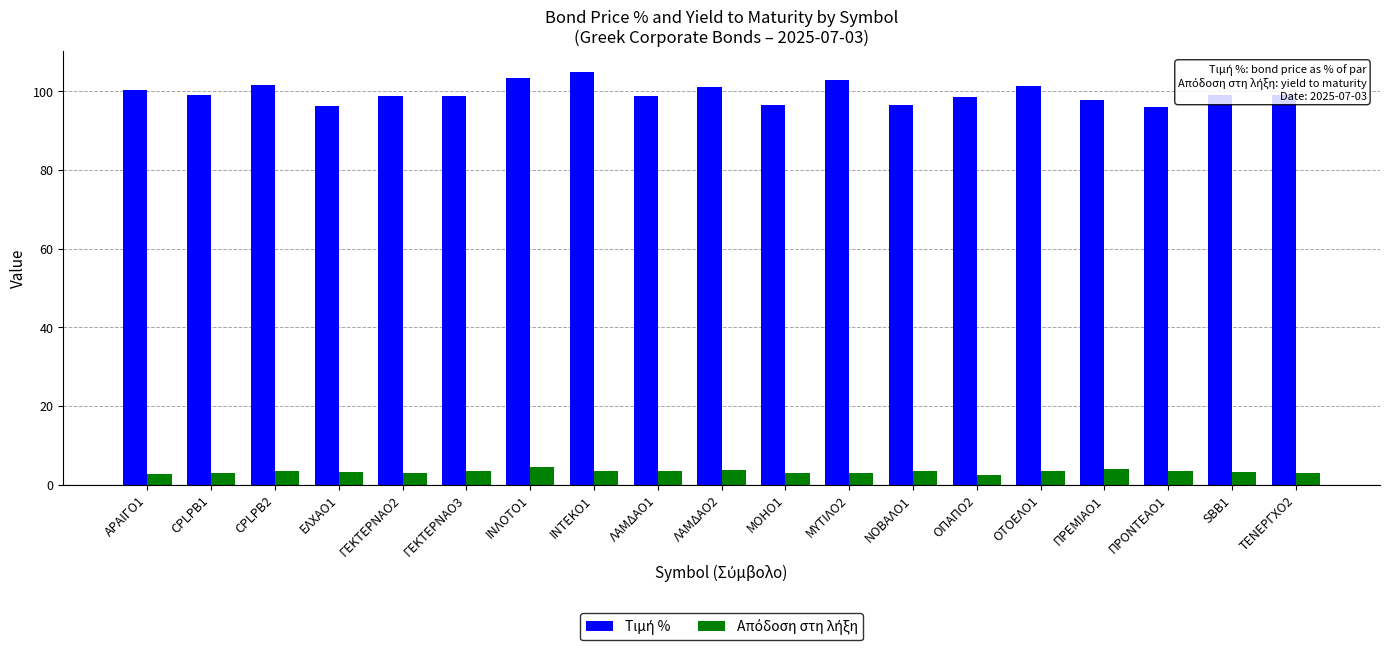

What is the total value across all series at CPLPB1?

102.1